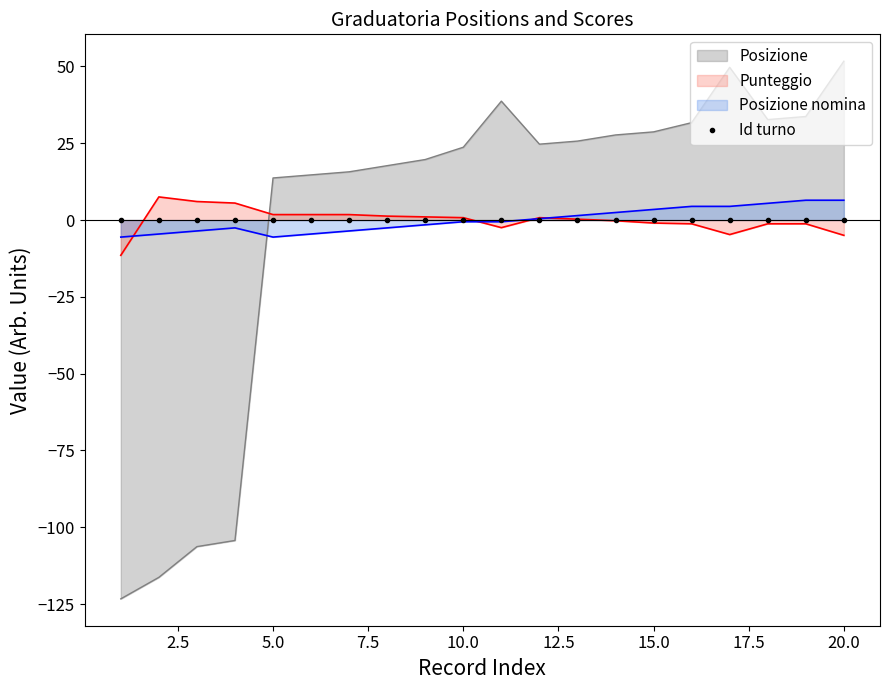

In Posizione, how many points are higher than both neighbors (excluding endpoints)?

2